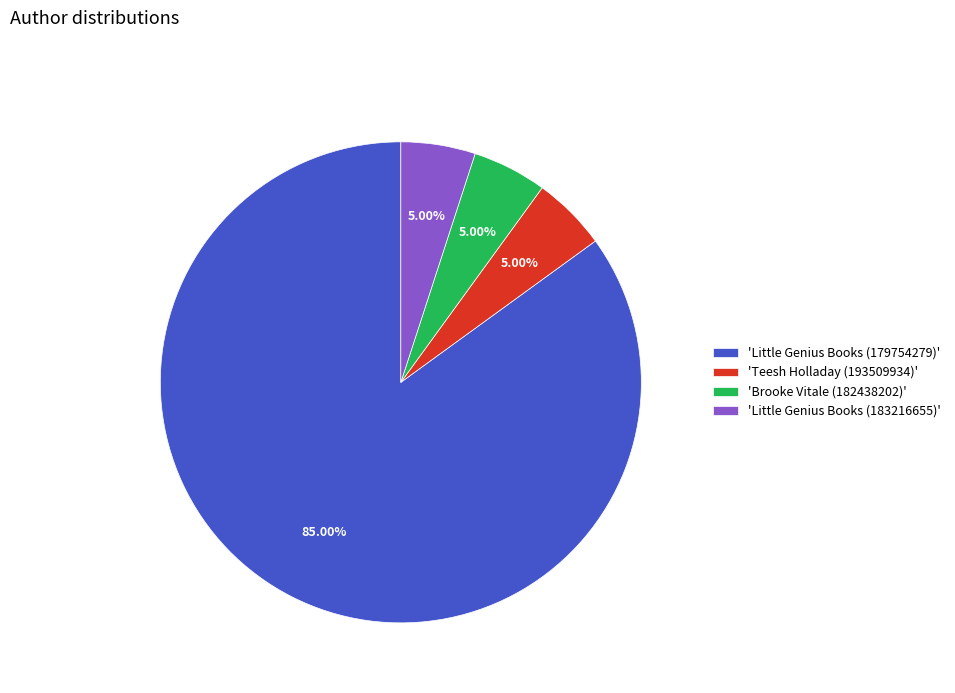

Between 'Teesh Holladay (193509934)' and 'Little Genius Books (179754279)', which is larger?

'Little Genius Books (179754279)'